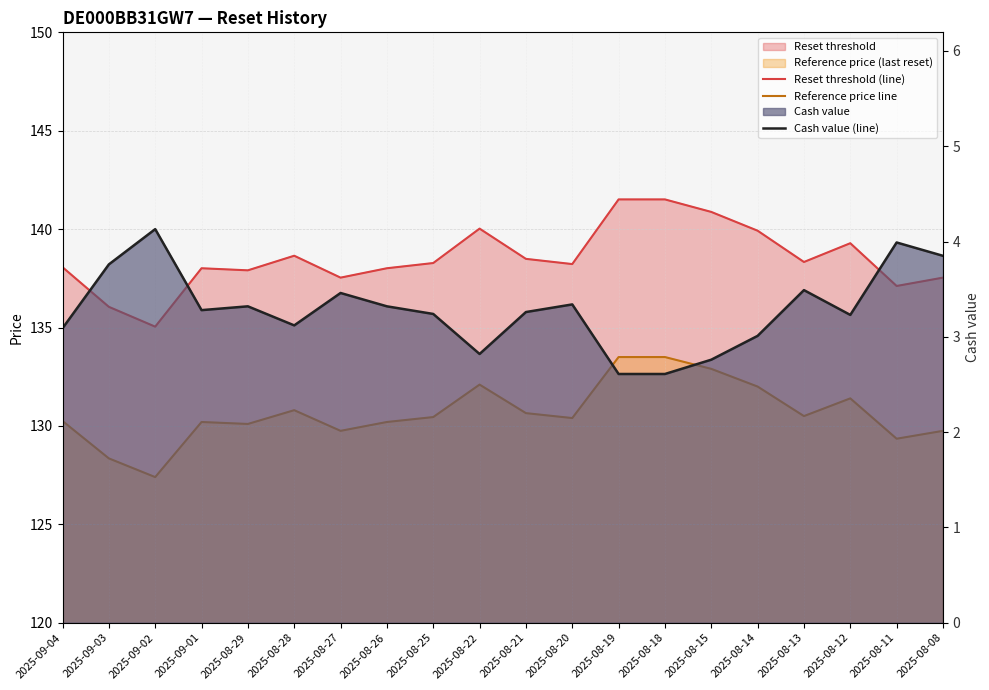

Which series has the largest range (max minus min)?

Reset threshold (line)